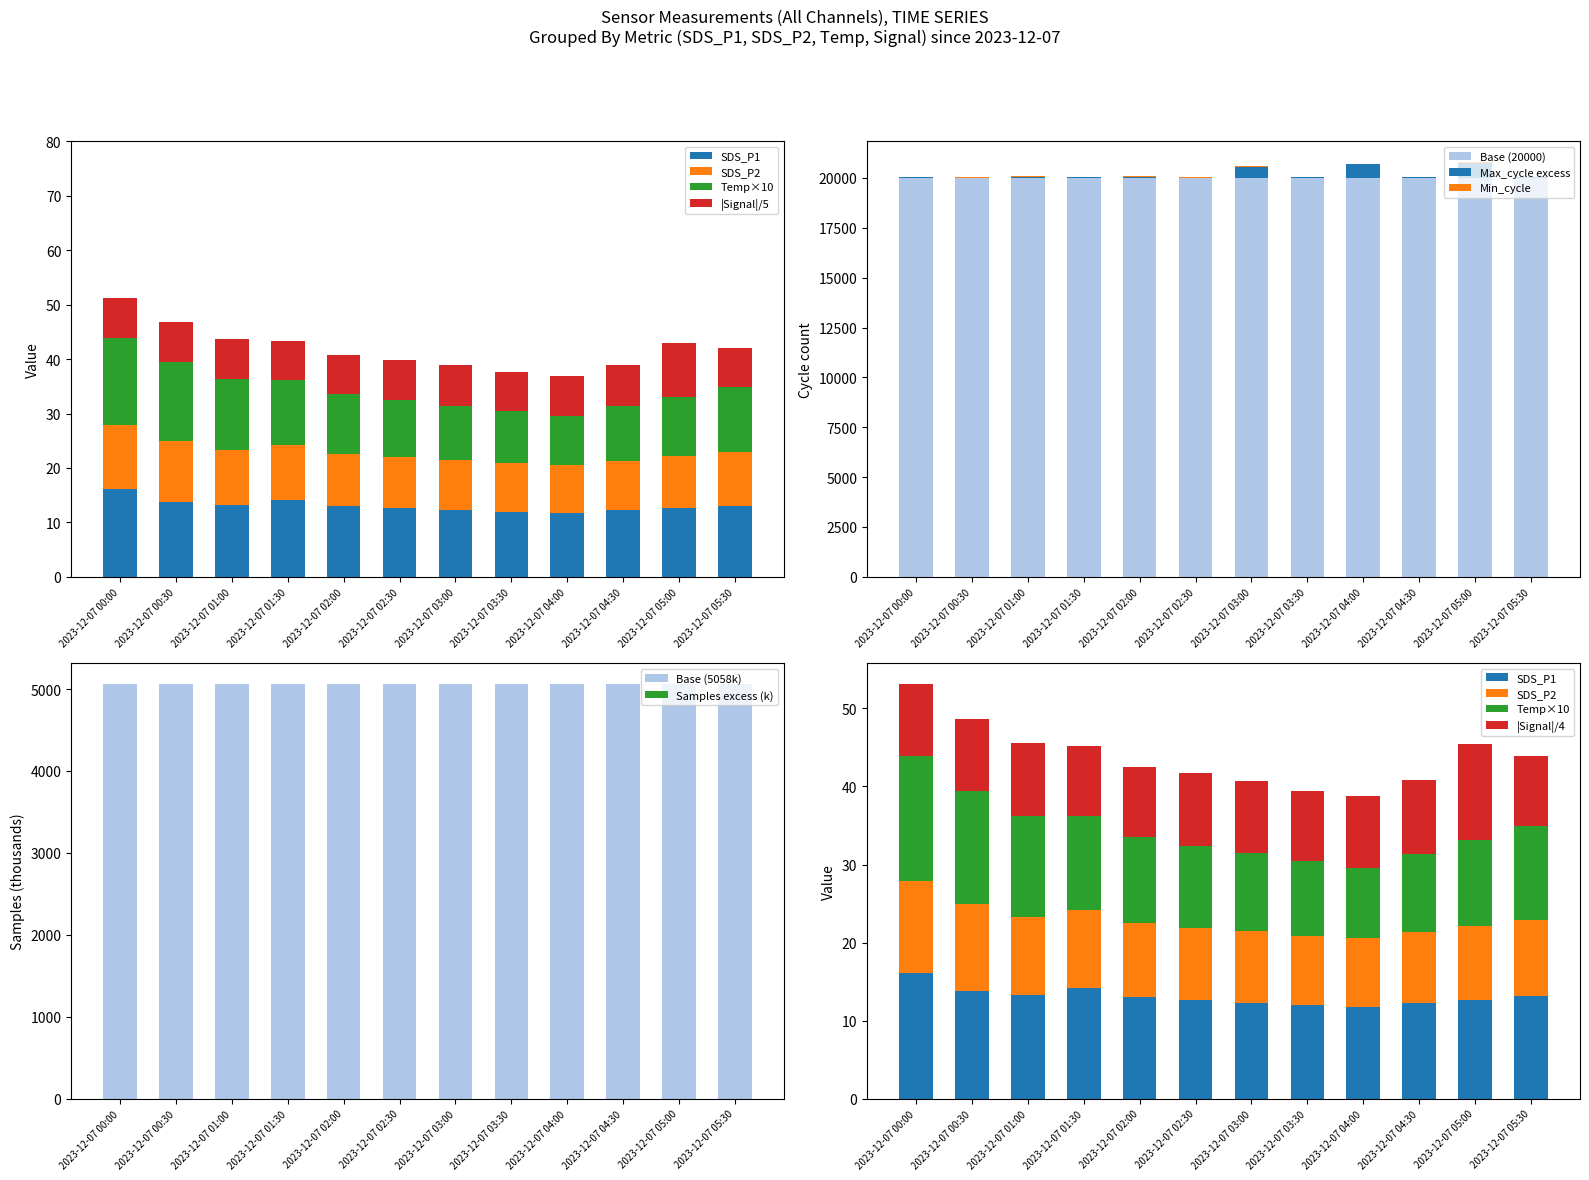

The value of Base (20000) at 2023-12-07 05:00 is 20000. True or false?

True